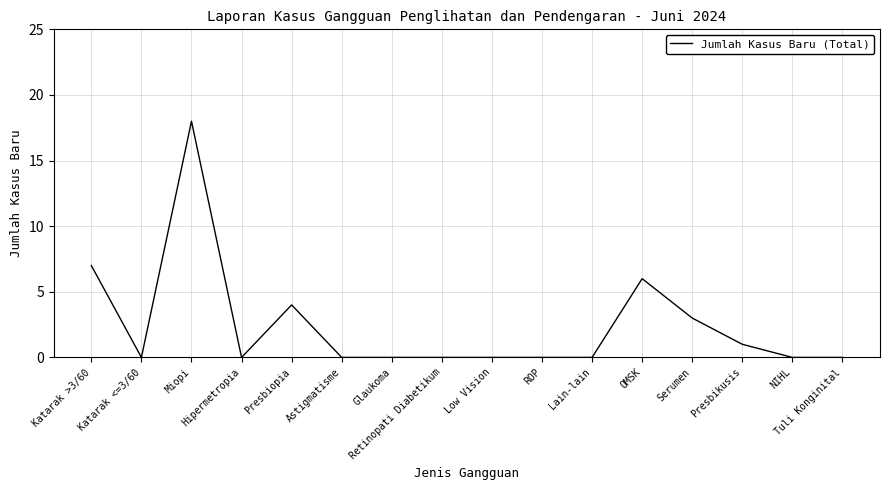

What is the maximum value shown in the chart?

18